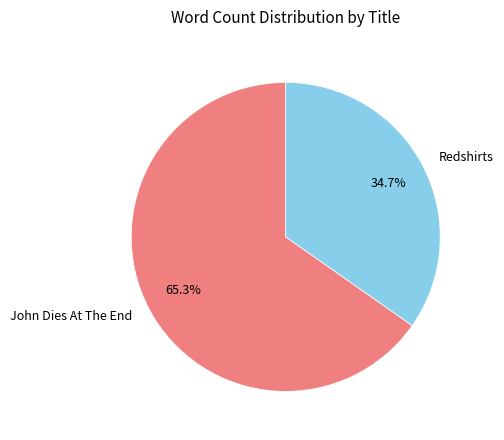

True or false: John Dies At The End accounts for 76% of the total.

False